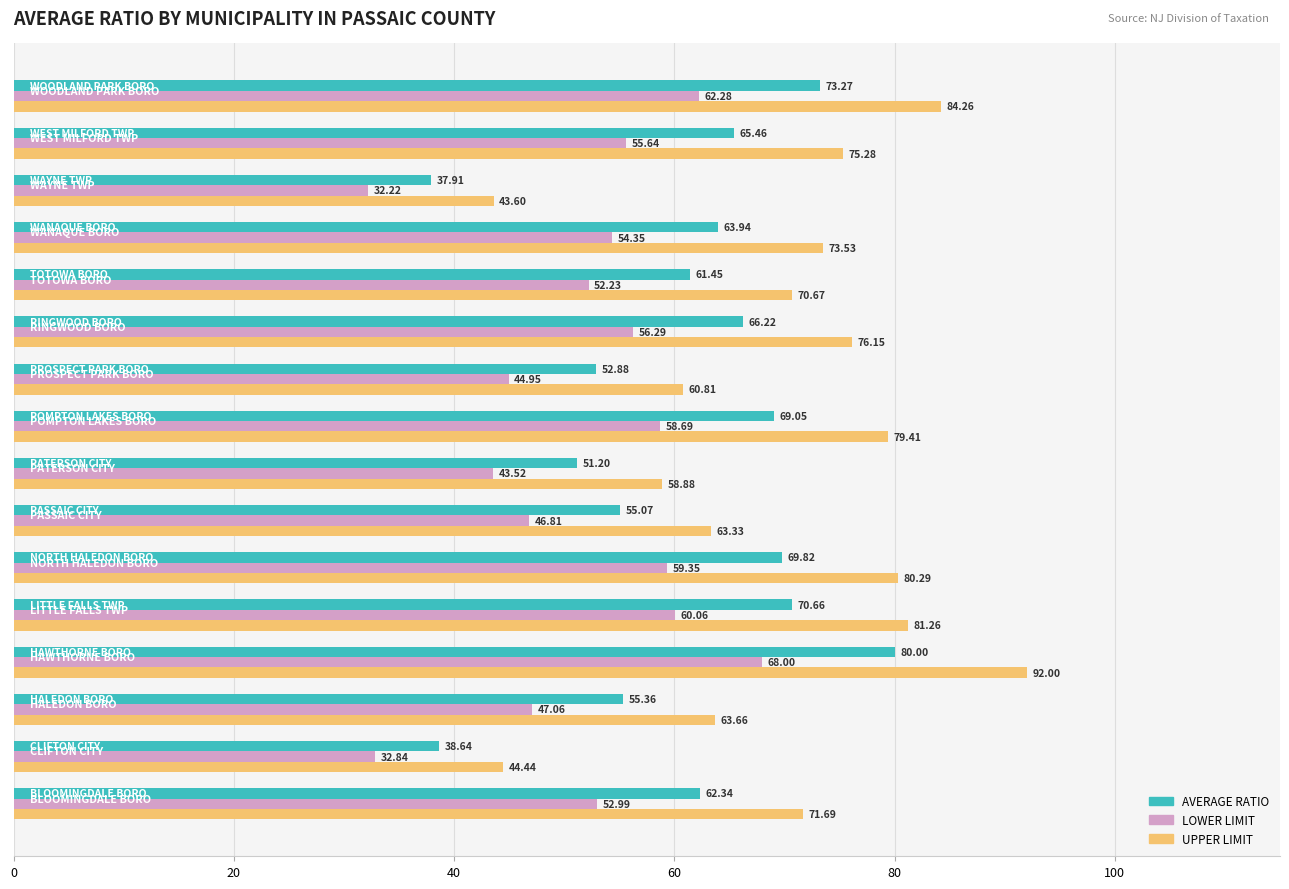

Which series has the largest total across all categories?

UPPER LIMIT